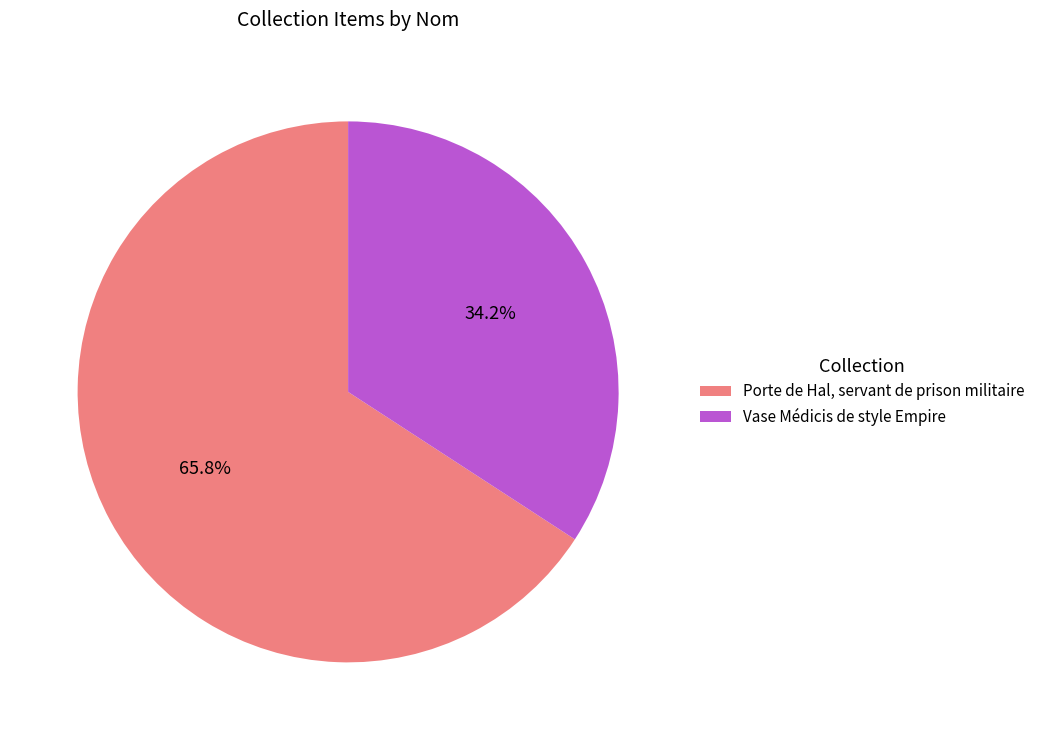

Combined, what portion of the pie is Vase Médicis de style Empire and Porte de Hal, servant de prison militaire?

100.0%